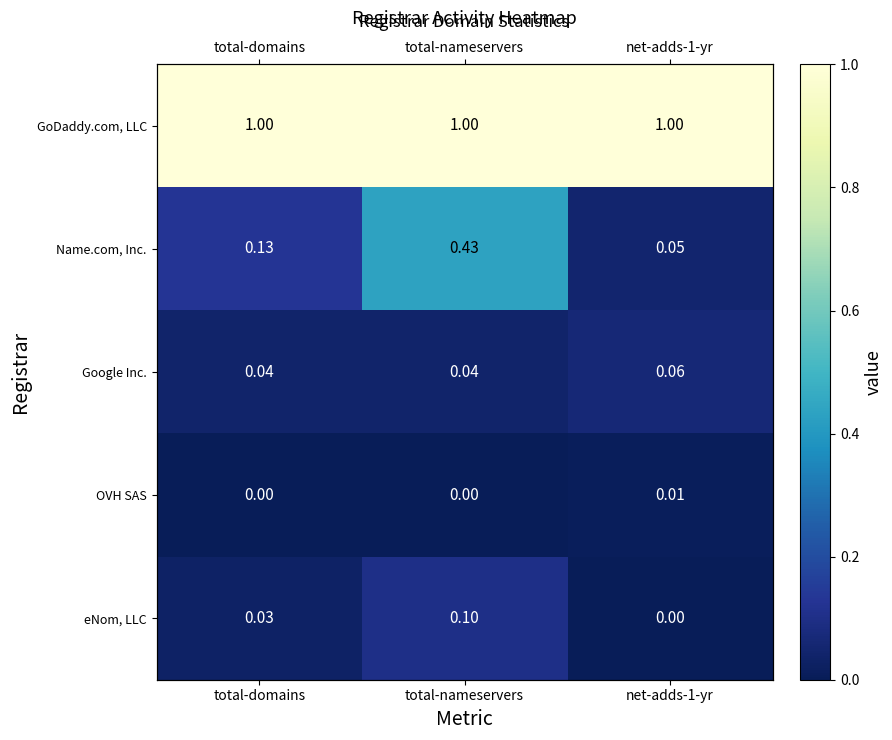

At net-adds-1-yr, list the series in order from smallest to largest.

eNom, LLC, OVH SAS, Name.com, Inc., Google Inc., GoDaddy.com, LLC